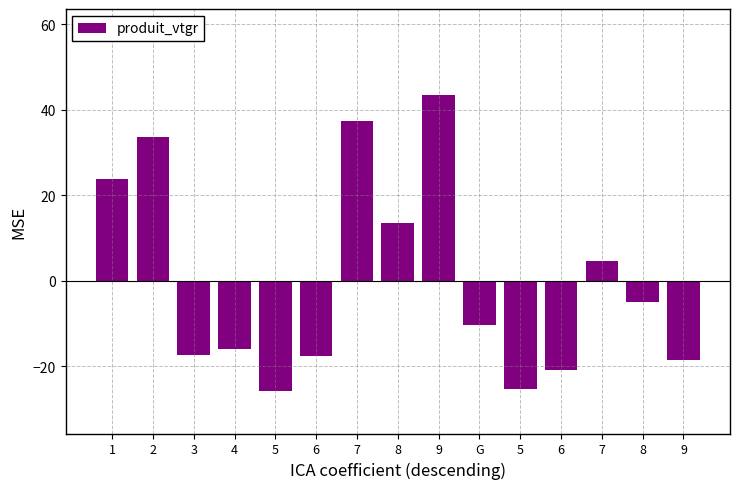

How many bars are there in total?

15